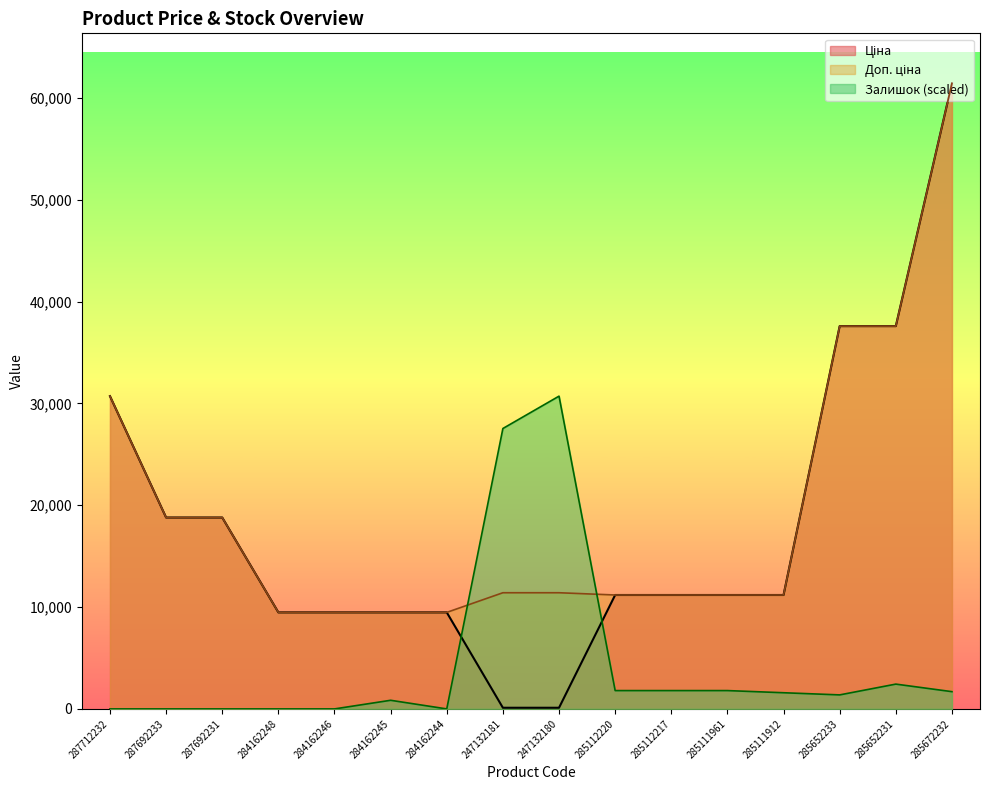

Reading left to right, what are all the values shown in this chart?

Ціна: 287712232=30717.1	287692233=18796.8	287692231=18796.8	284162248=9480.1	284162246=9480.1	284162245=9480.1	284162244=9480.1	247132181=114.1	247132180=114.1	285112220=11188.2	285112217=11188.2	285111961=11188.2	285111912=11188.2	285652233=37593.6	285652231=37593.6	285672232=61434.3
Доп. ціна: 287712232=30717.1	287692233=18796.8	287692231=18796.8	284162248=9480.1	284162246=9480.1	284162245=9480.1	284162244=9480.1	247132181=11410.0	247132180=11410.0	285112220=11188.2	285112217=11188.2	285111961=11188.2	285111912=11188.2	285652233=37593.6	285652231=37593.6	285672232=61434.3
Залишок: 287712232=0.0	287692233=0.0	287692231=0.0	284162248=0.0	284162246=0.0	284162245=847.4	284162244=0.0	247132181=27539.5	247132180=30717.1	285112220=1800.7	285112217=1800.7	285111961=1800.7	285111912=1588.8	285652233=1377.0	285652231=2436.2	285672232=1694.7